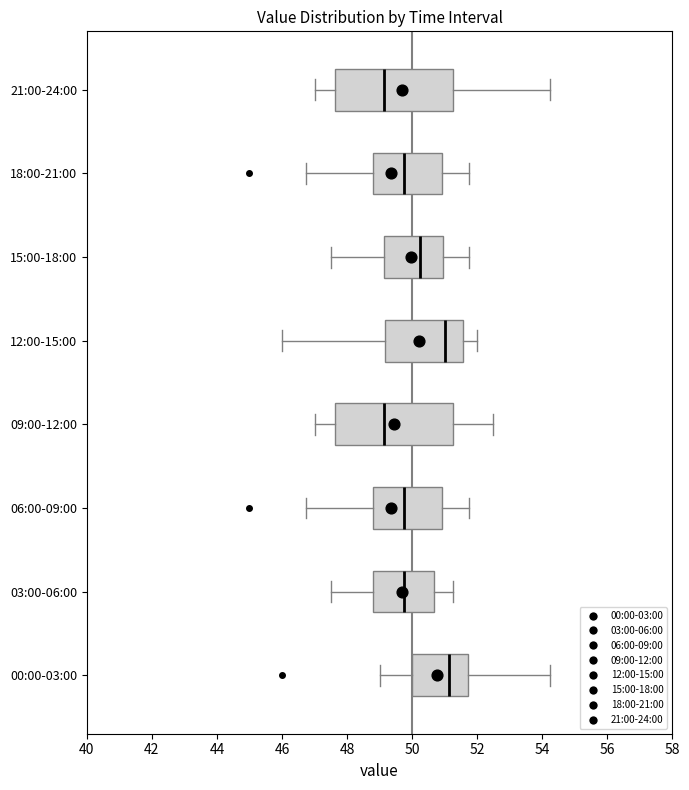

Reading bottom to top, transcribe this box plot: for each box, give where its median line is, the range the box spans, and where its two whiskers end, as read against the x-axis. The values are not printed on the chart, so give them approximately, as read against the axis.

00:00-03:00: median 51.2, box 50.0 to 51.8, whiskers 49.0 to 54.2
03:00-06:00: median 49.8, box 48.8 to 50.6, whiskers 47.6 to 51.2
06:00-09:00: median 49.8, box 48.8 to 51.0, whiskers 46.8 to 51.8
09:00-12:00: median 49.2, box 47.6 to 51.2, whiskers 47.0 to 52.6
12:00-15:00: median 51.0, box 49.2 to 51.6, whiskers 46.0 to 52.0
15:00-18:00: median 50.2, box 49.2 to 51.0, whiskers 47.6 to 51.8
18:00-21:00: median 49.8, box 48.8 to 51.0, whiskers 46.8 to 51.8
21:00-24:00: median 49.2, box 47.6 to 51.2, whiskers 47.0 to 54.2